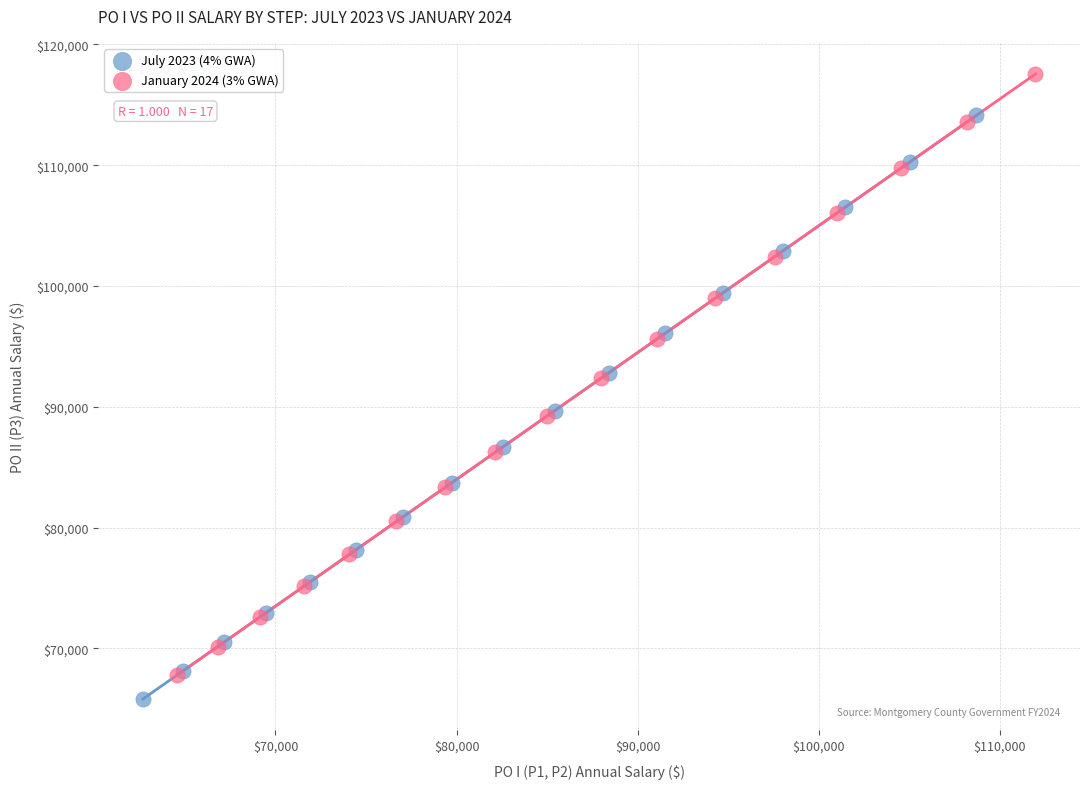

Which series contains the highest Y value?

January 2024 (3% GWA)